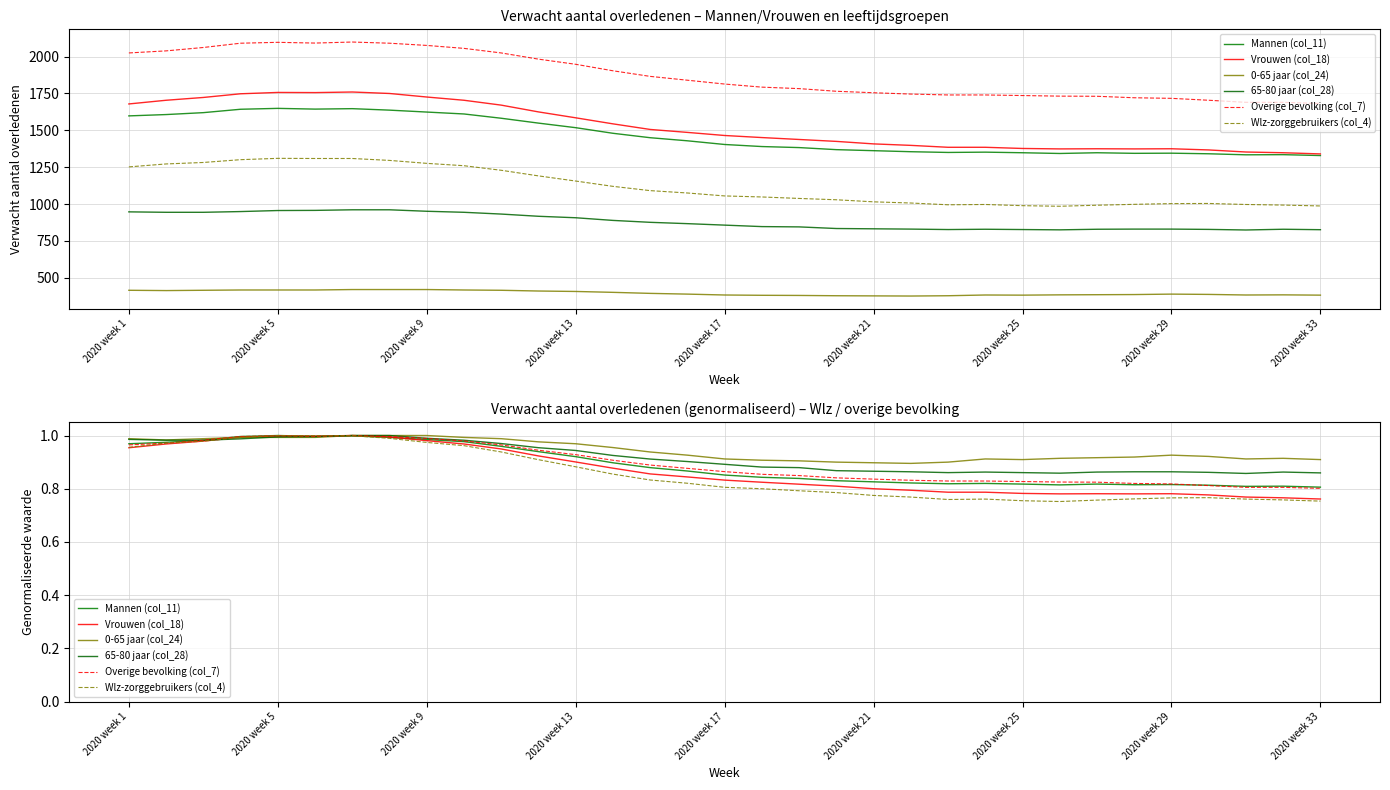

The 0-65 jaar (col_24) series shows 0.5 at 30. True or false?

False